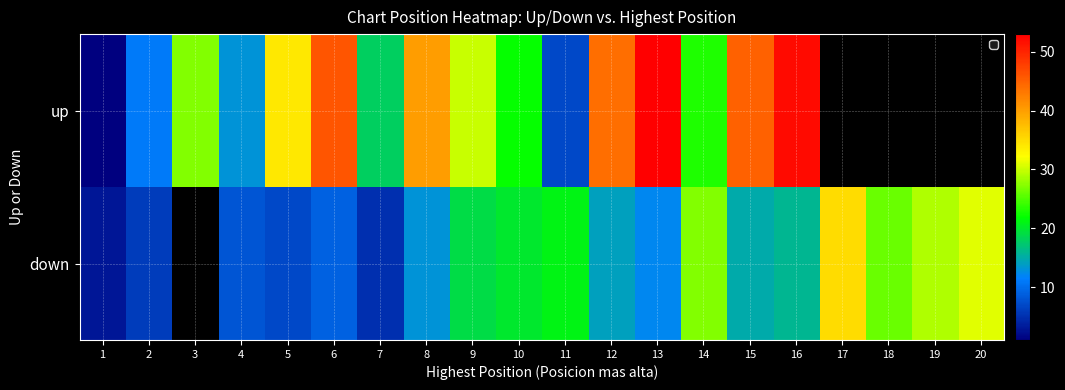

At which category does the chart reach its peak across all series?

13